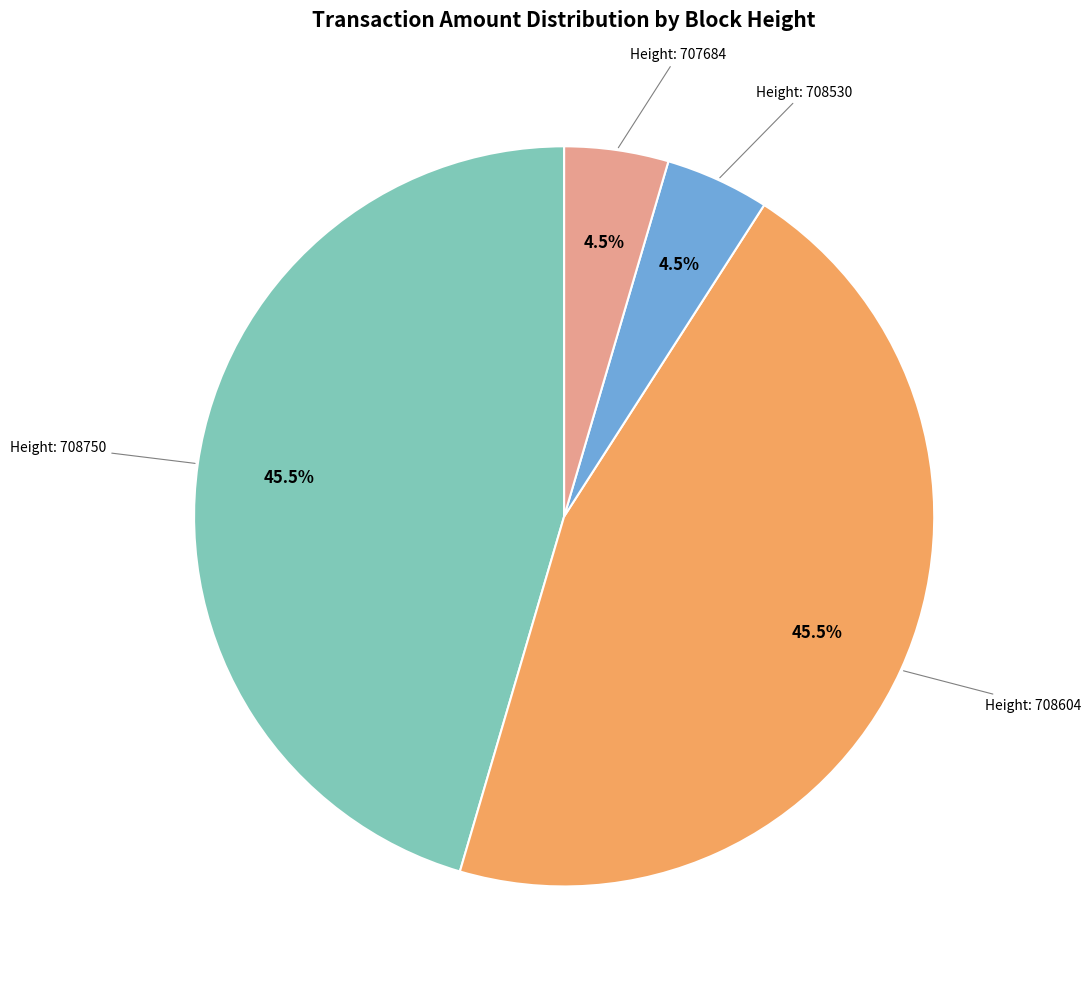

Is there a majority slice in this chart?

No